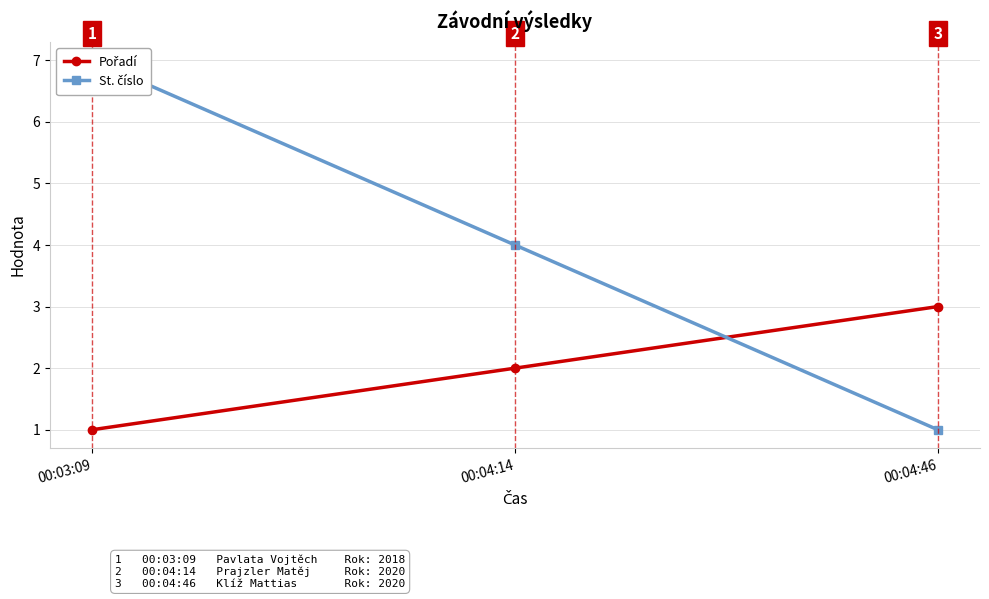

What is the average value of the Pořadí series?

2